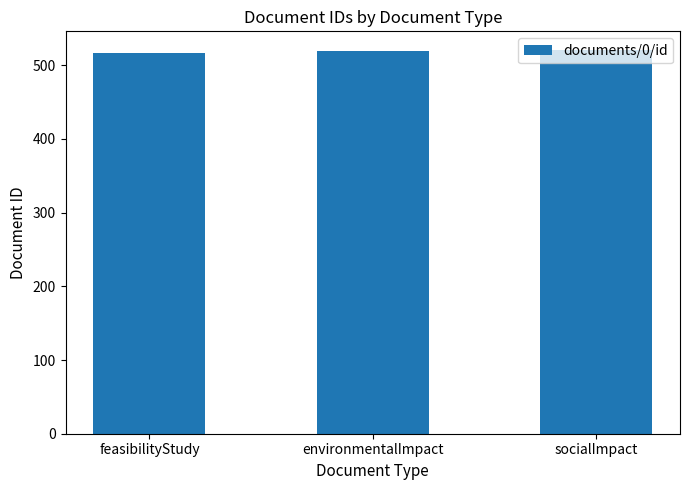

What is the value of the 3rd bar from the left?

520